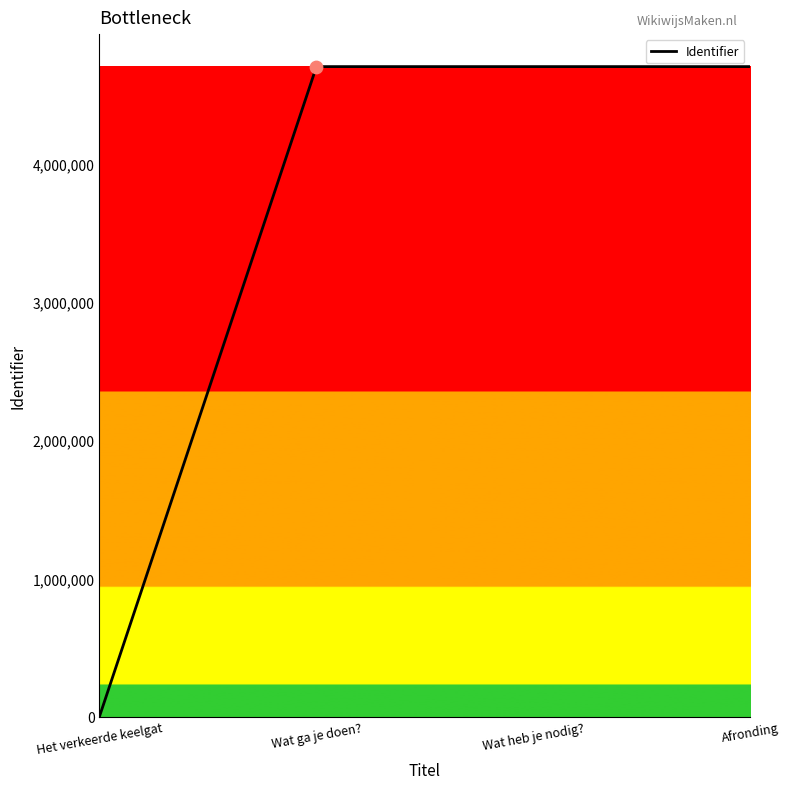

What is the change in value from Wat heb je nodig? to Afronding?

+1